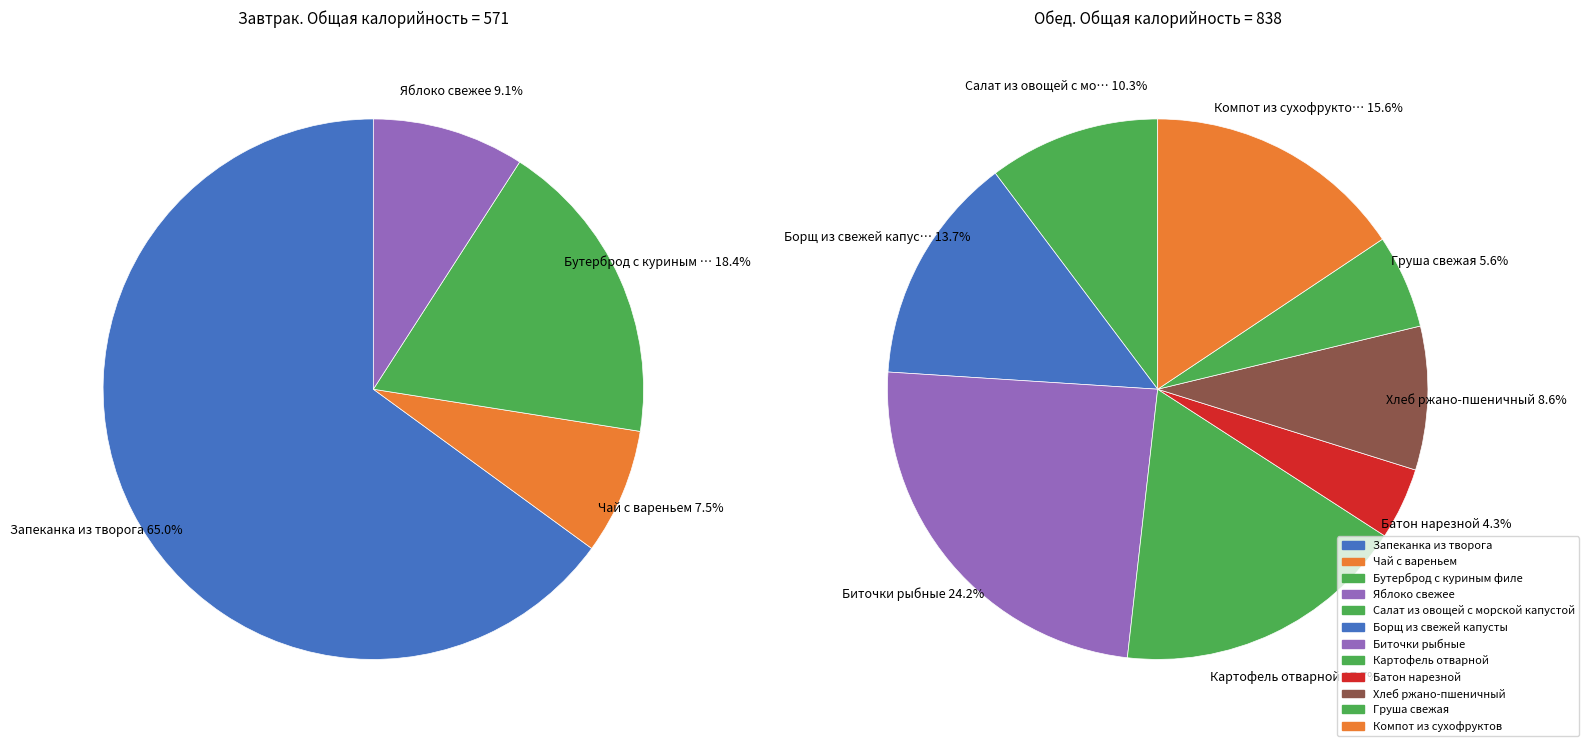

Which category has the biggest portion of the pie?

Запеканка из творога